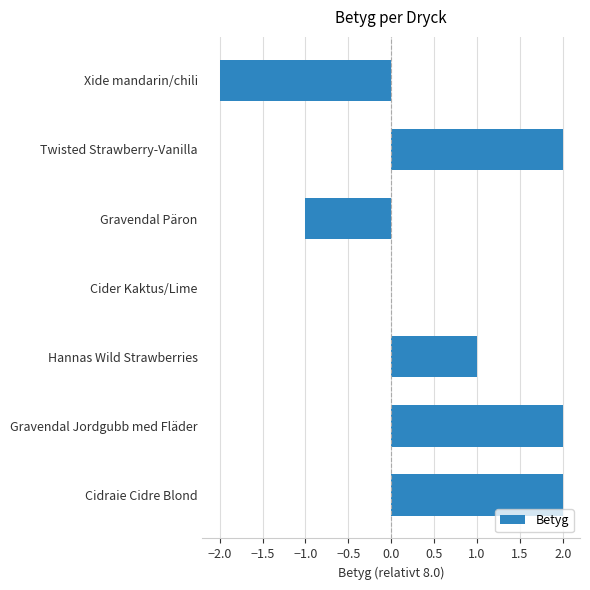

Count the number of data series in this chart.

1